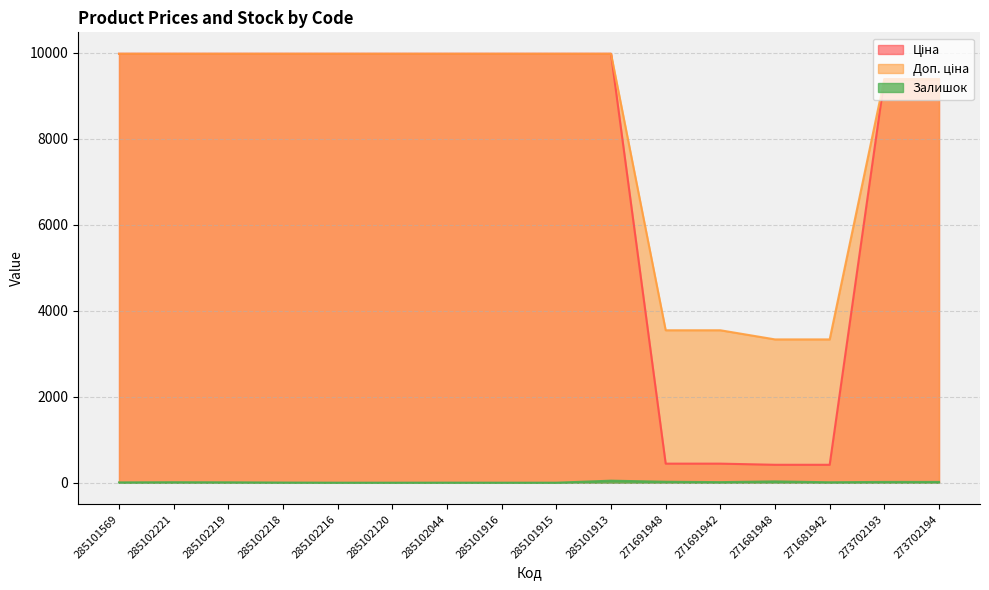

What is the label of the 1st point from the right?

273702194